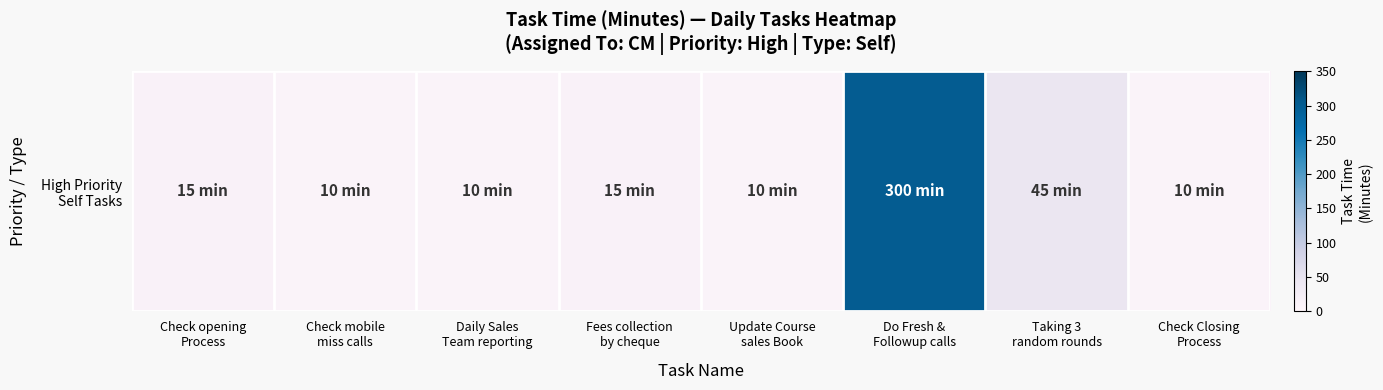

Rank the categories by value from lowest to highest.

Check mobile
miss calls, Daily Sales
Team reporting, Update Course
sales Book, Check Closing
Process, Check opening
Process, Fees collection
by cheque, Taking 3
random rounds, Do Fresh &
Followup calls